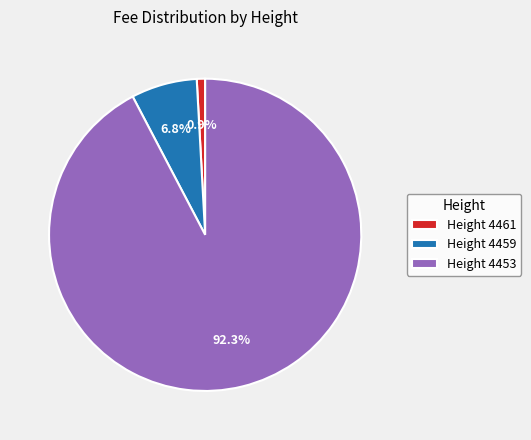

Is the sum of Height 4453 and Height 4459 greater than half?

Yes